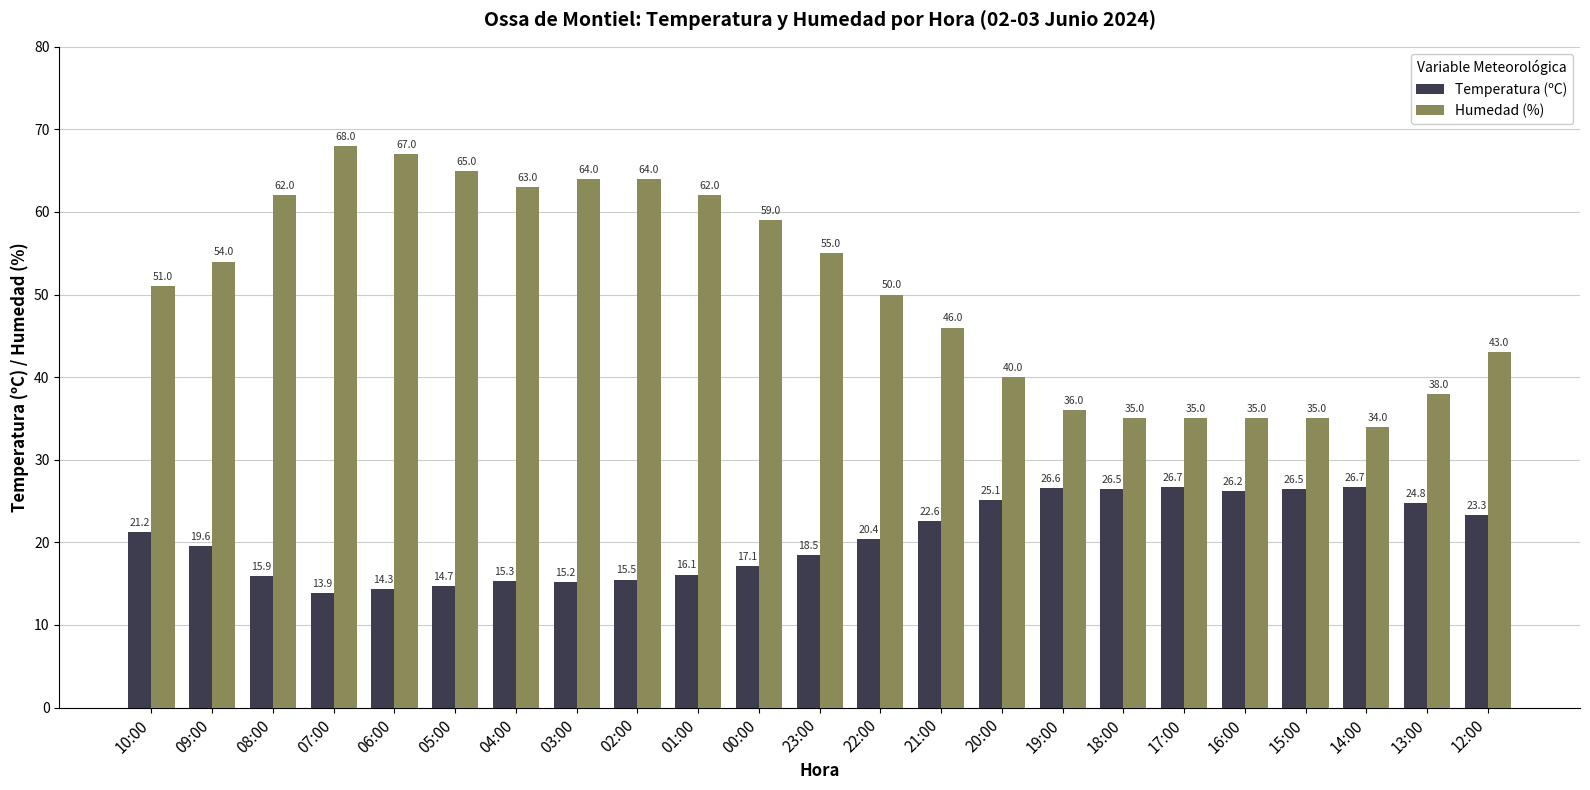

True or false: Humedad (%) has a value of 55.0 at 23:00.

True